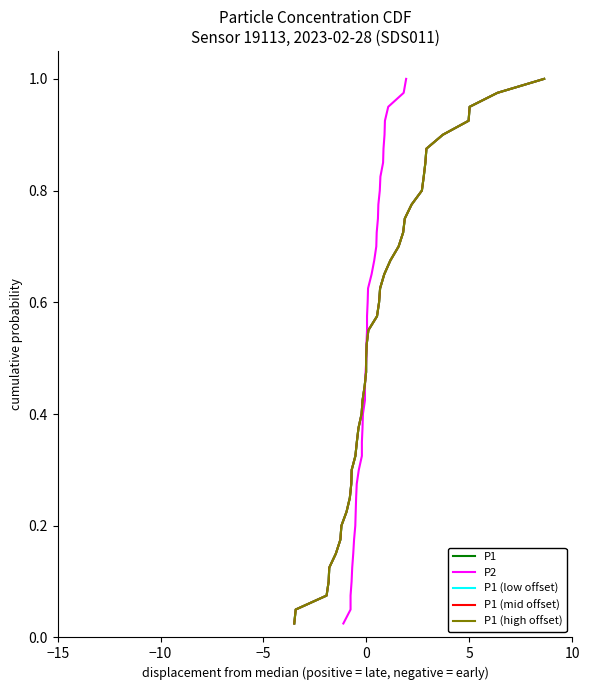

How many data points does each series have?

40